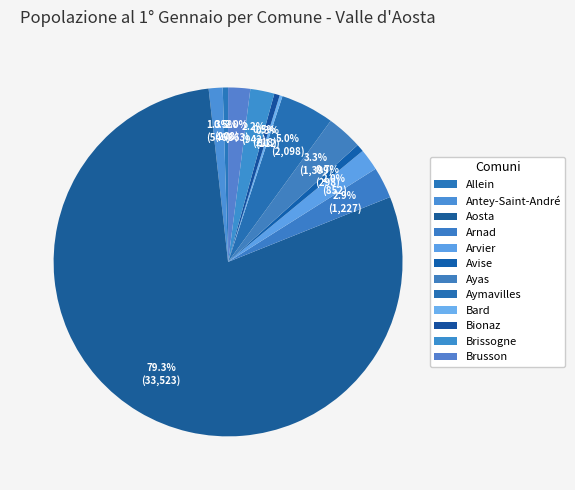

Is it true that Aosta is 90% of the pie?

False